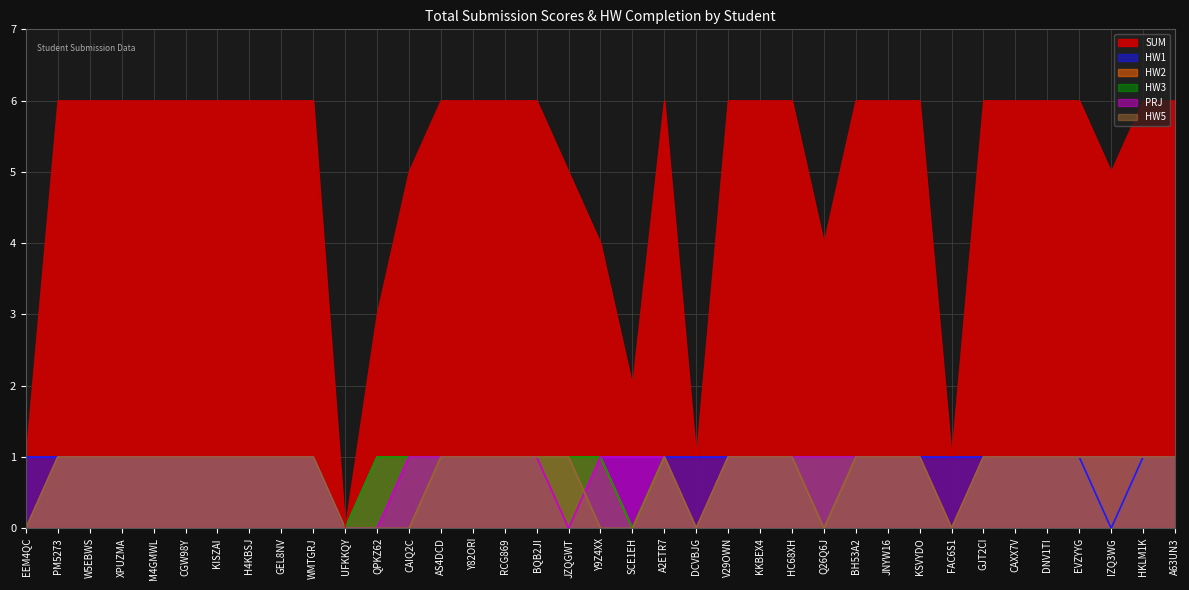

True or false: HW1 and HW5 intersect in this chart.

False